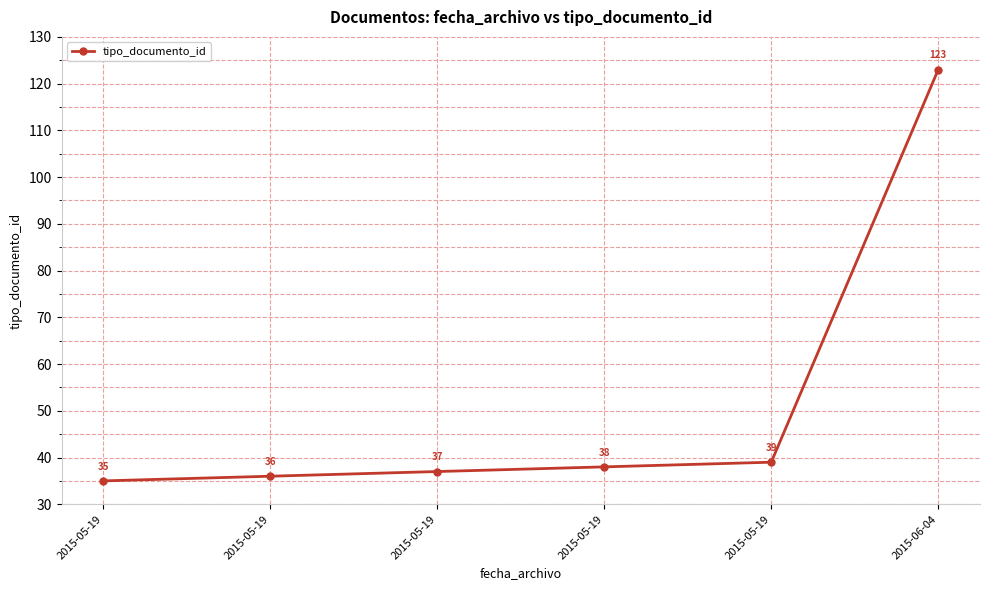

Does the chart have visible grid lines?

Yes